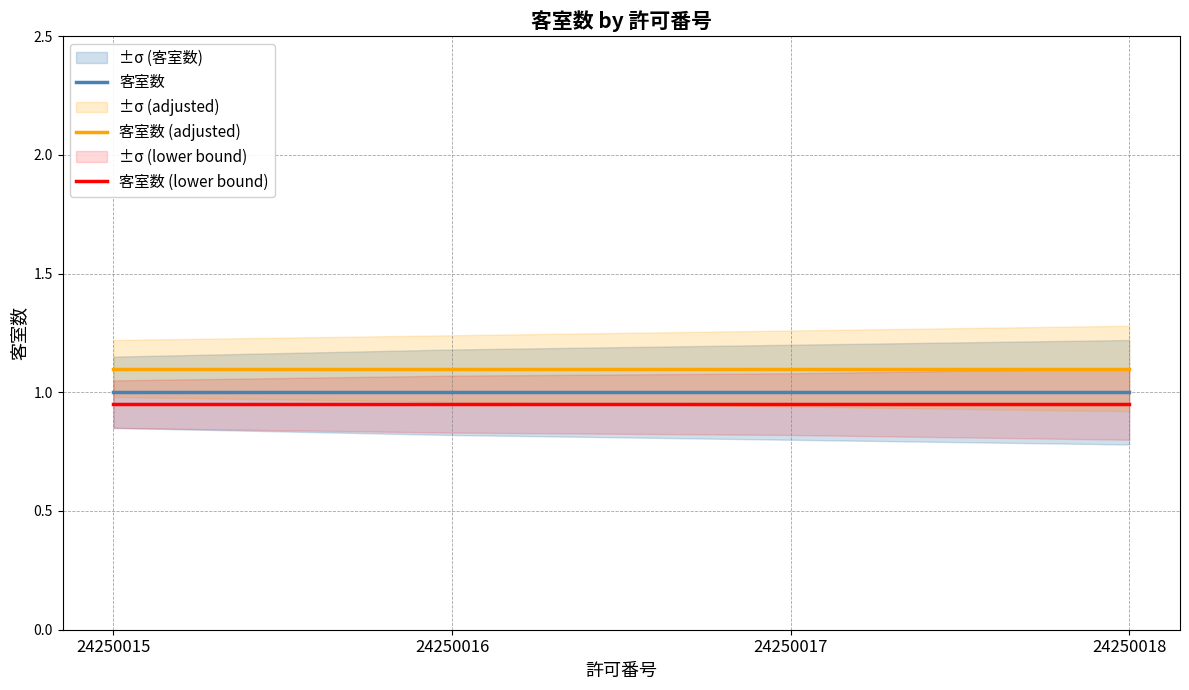

Between 24250017 and 24250018, which is larger?

24250017